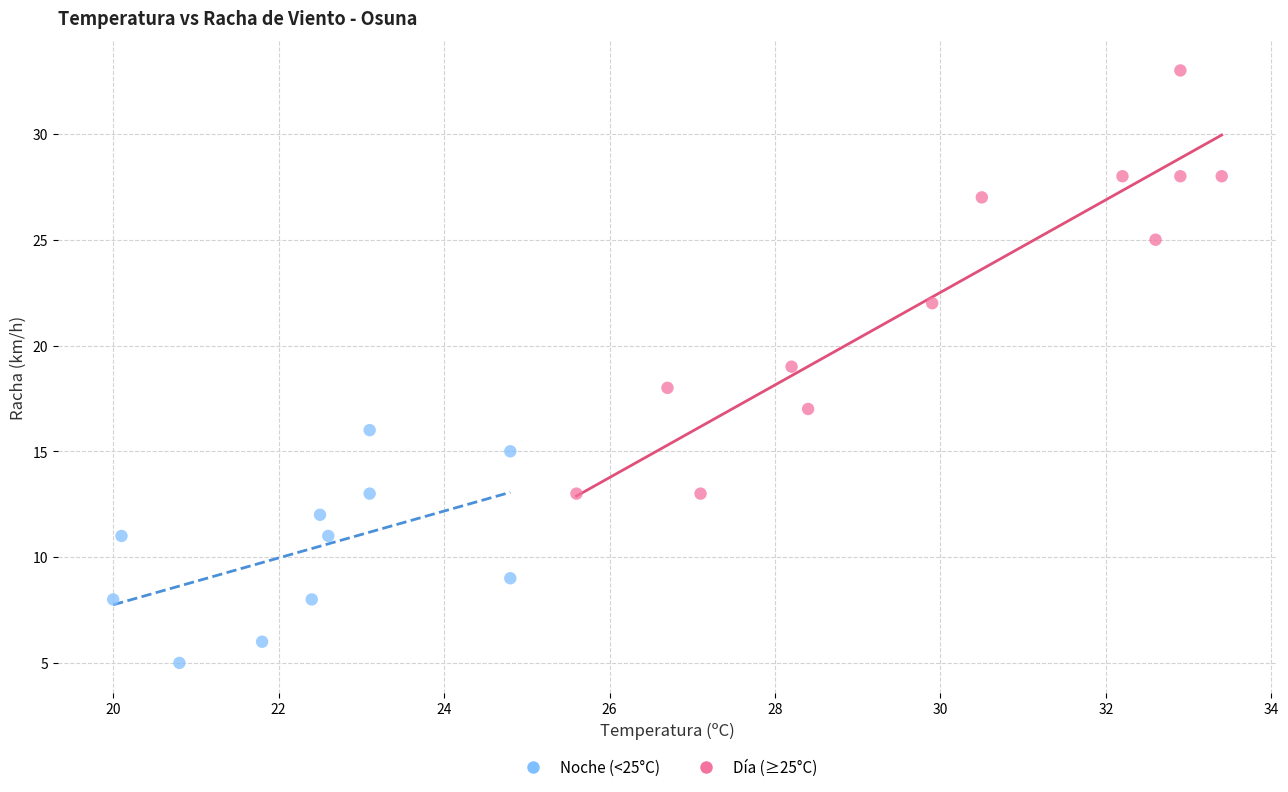

Which series reaches the minimum Y coordinate?

Noche (<25°C)